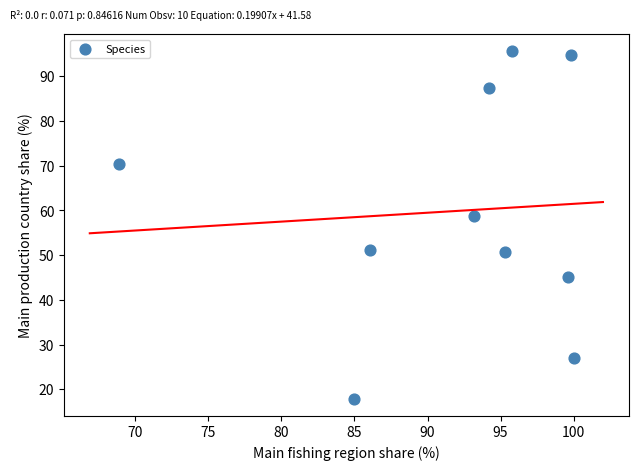

What Y value in the scatter plot is closest to 56?

58.8